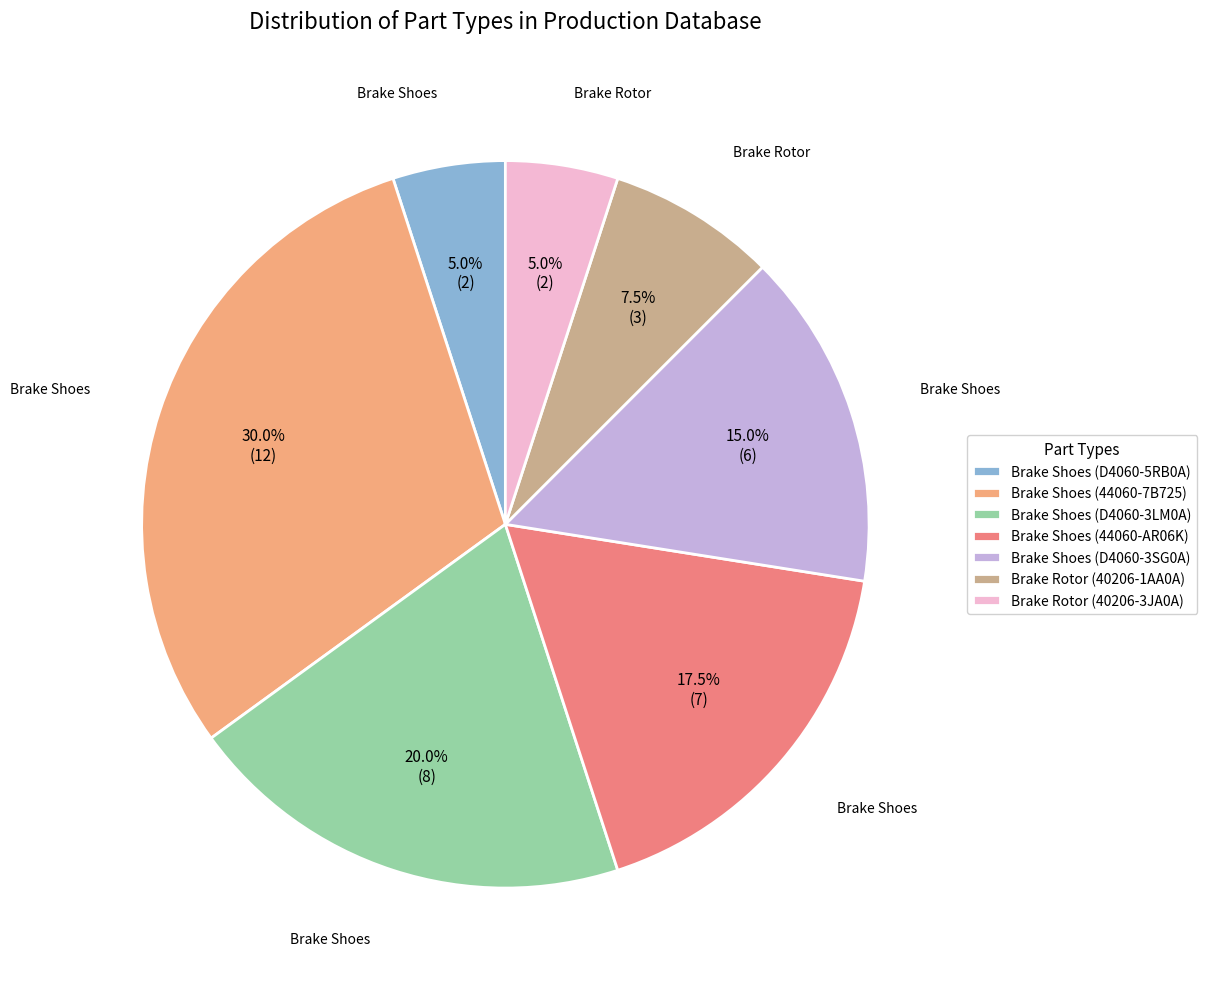

Which category has the biggest portion of the pie?

Brake Shoes (44060-7B725)